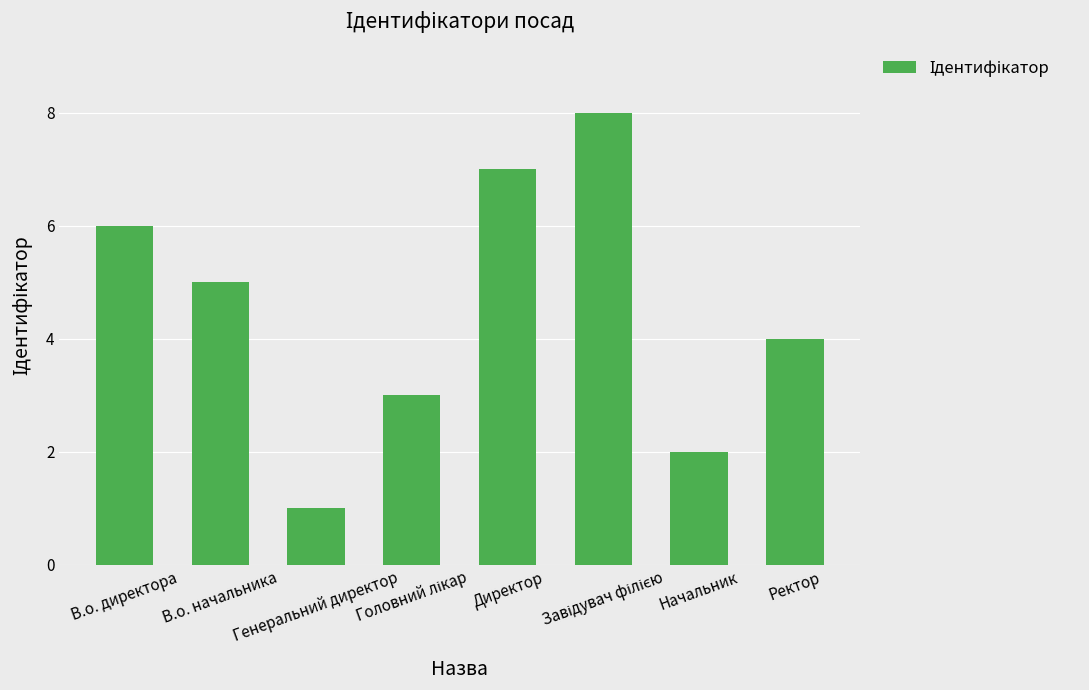

True or false: the data shows 1 at Начальник.

False